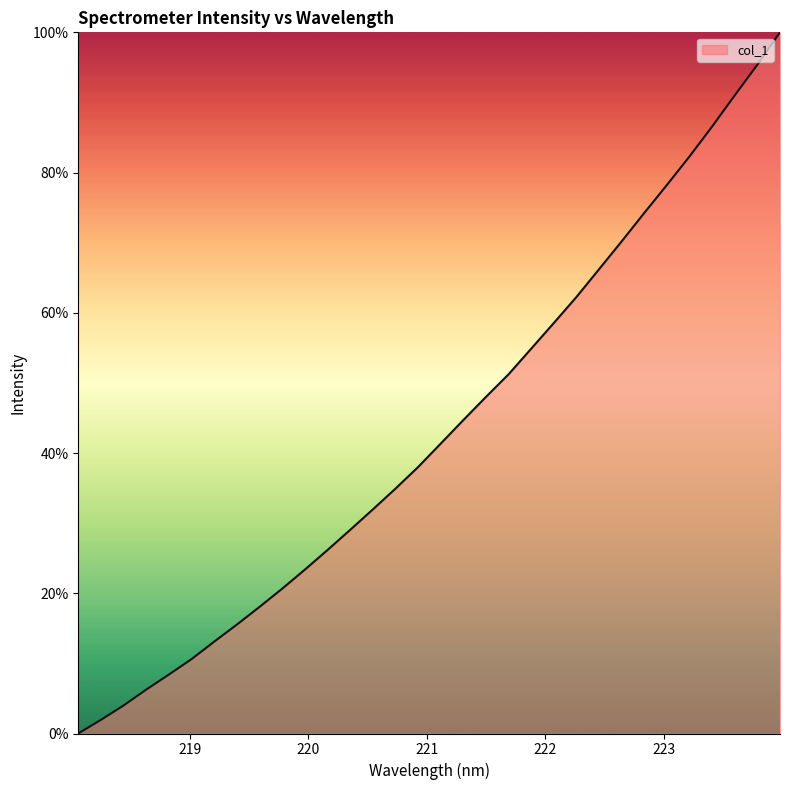

What is the greatest value displayed?

100.0